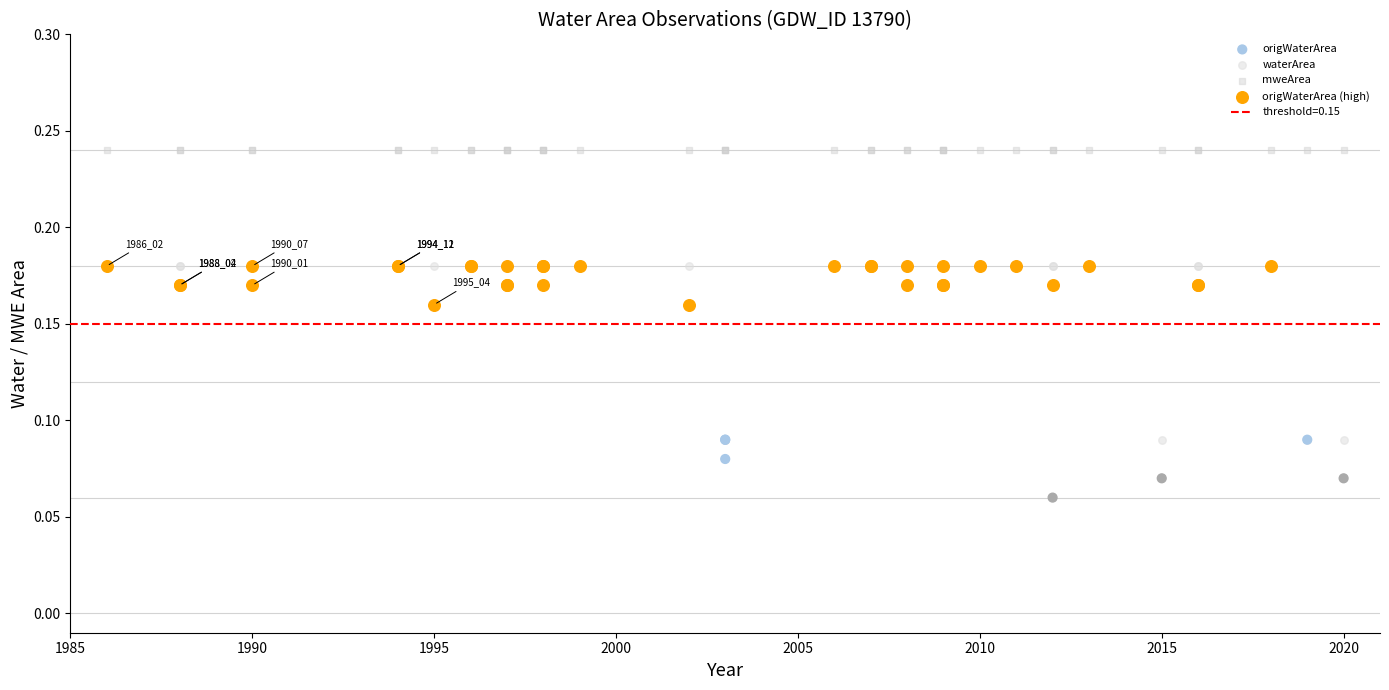

Which series reaches the maximum Y coordinate?

mweArea